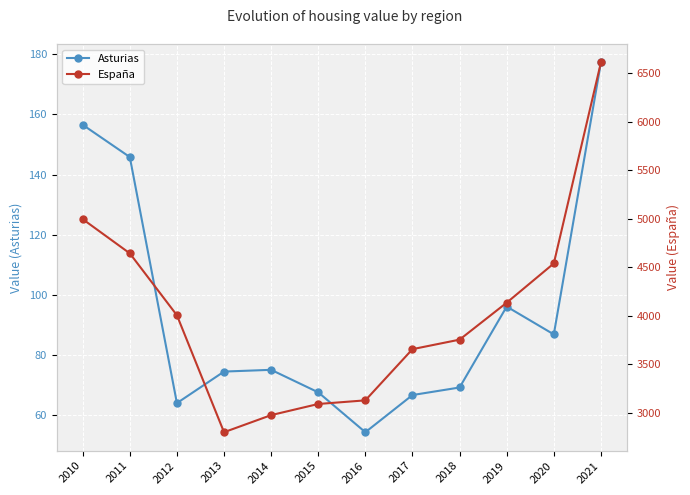

What is the difference between the Asturias values at 2021 and 2016?

122.8